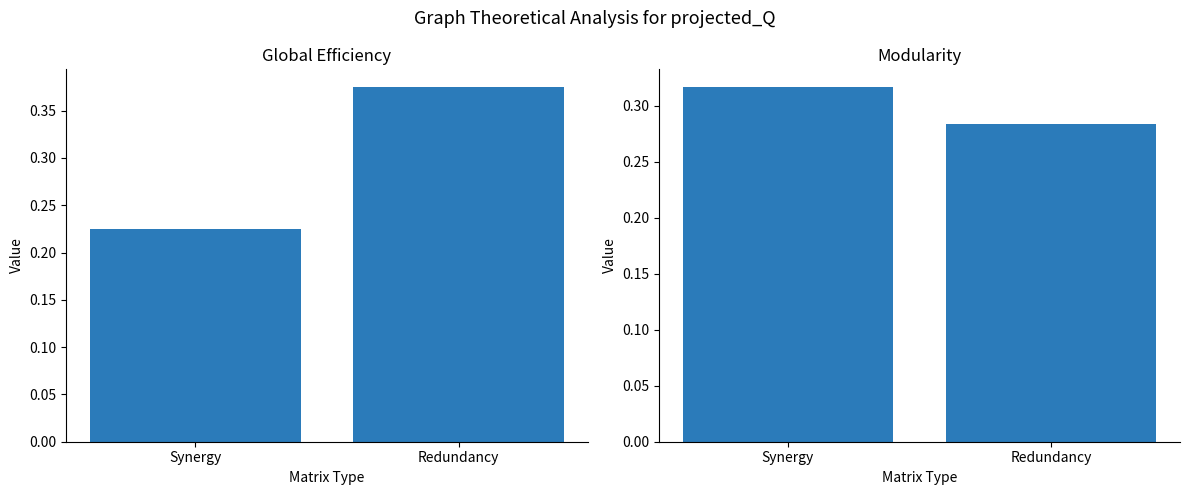

How many bars are there in total?

4